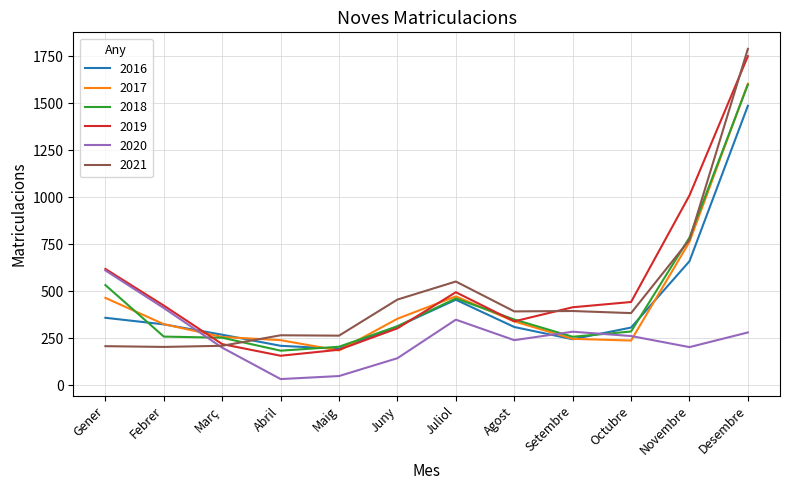

The value of 2018 at Juny is 479. True or false?

False